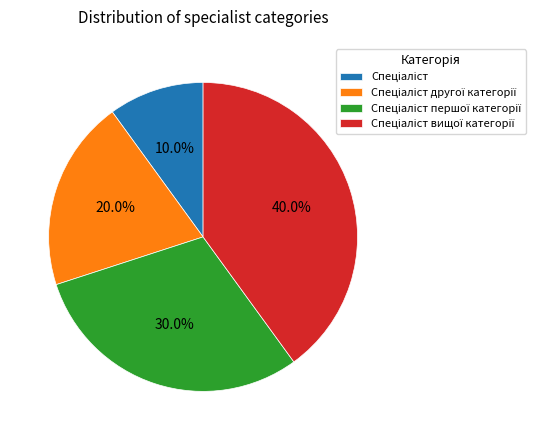

Is there a majority slice in this chart?

No